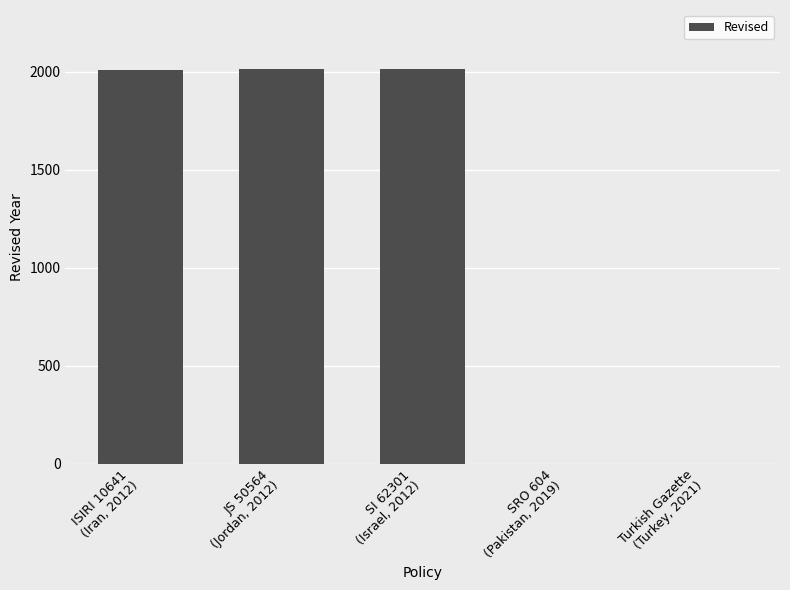

What is the sum of the values at Turkish Gazette
(Turkey, 2021) and ISIRI 10641
(Iran, 2012)?

2010